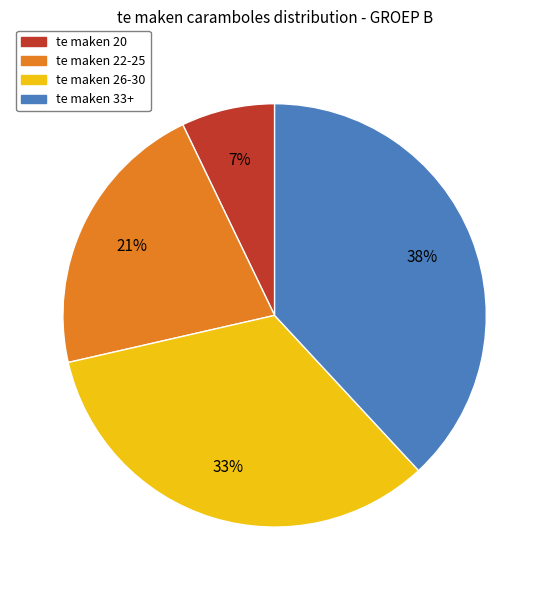

Count the number of slices in the pie.

4